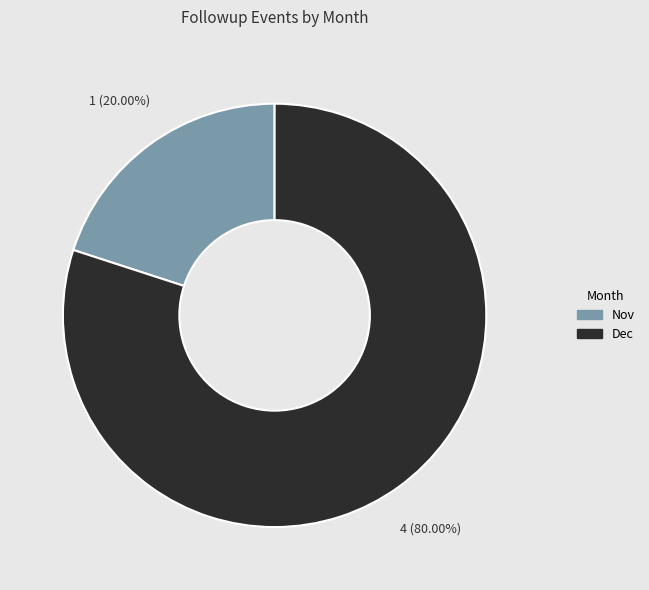

Which category has the smallest portion of the pie?

Nov